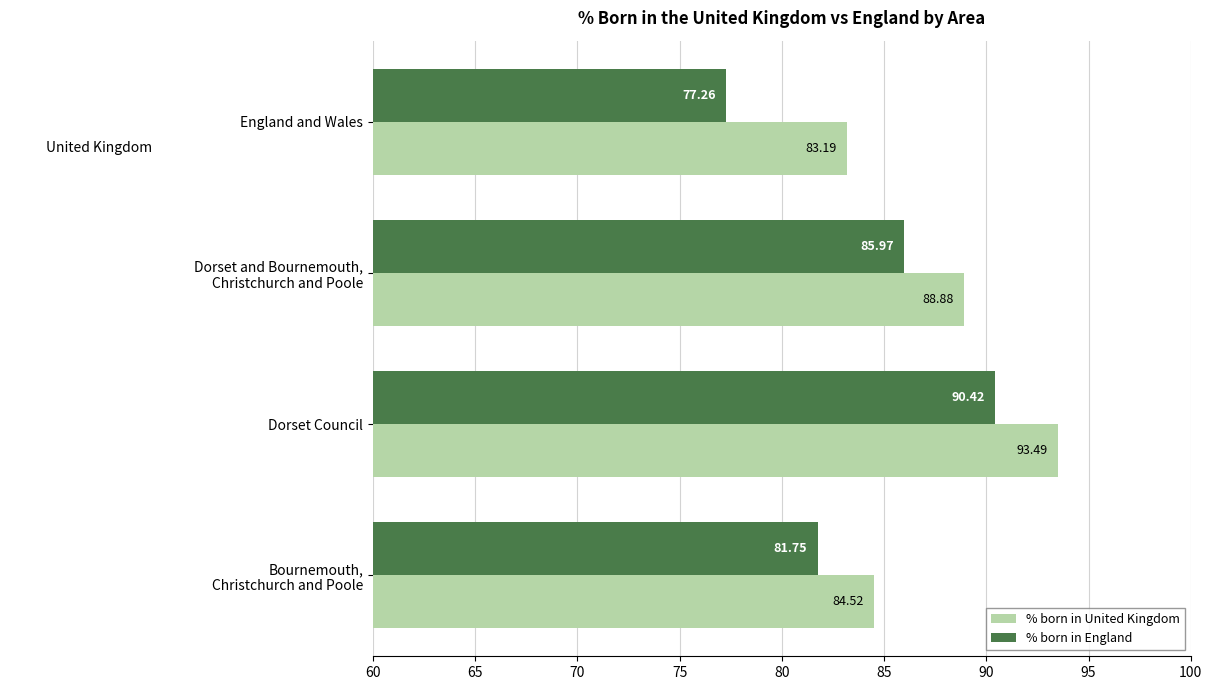

At which category does the chart reach its minimum across all series?

England and Wales